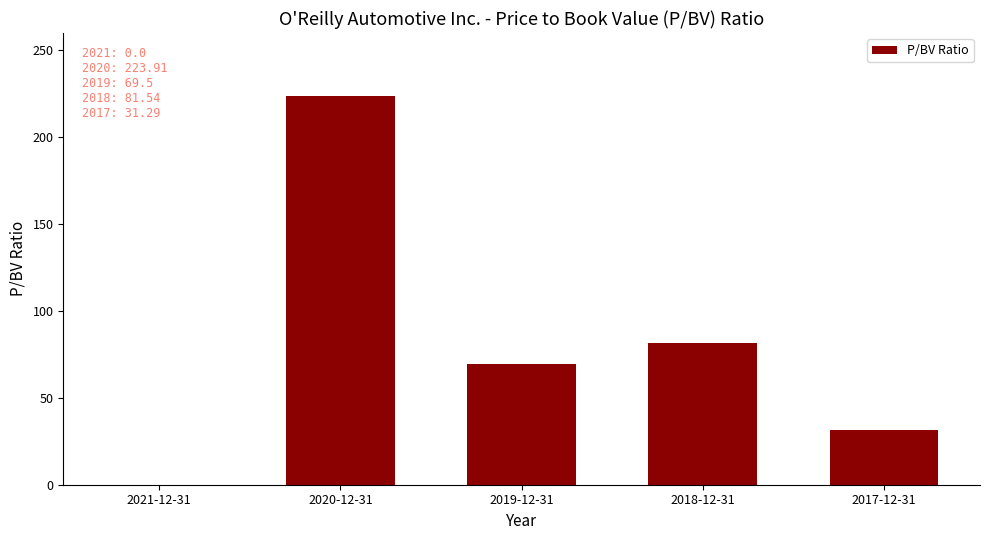

What is the sum of the values at 2019-12-31 and 2020-12-31?

293.4